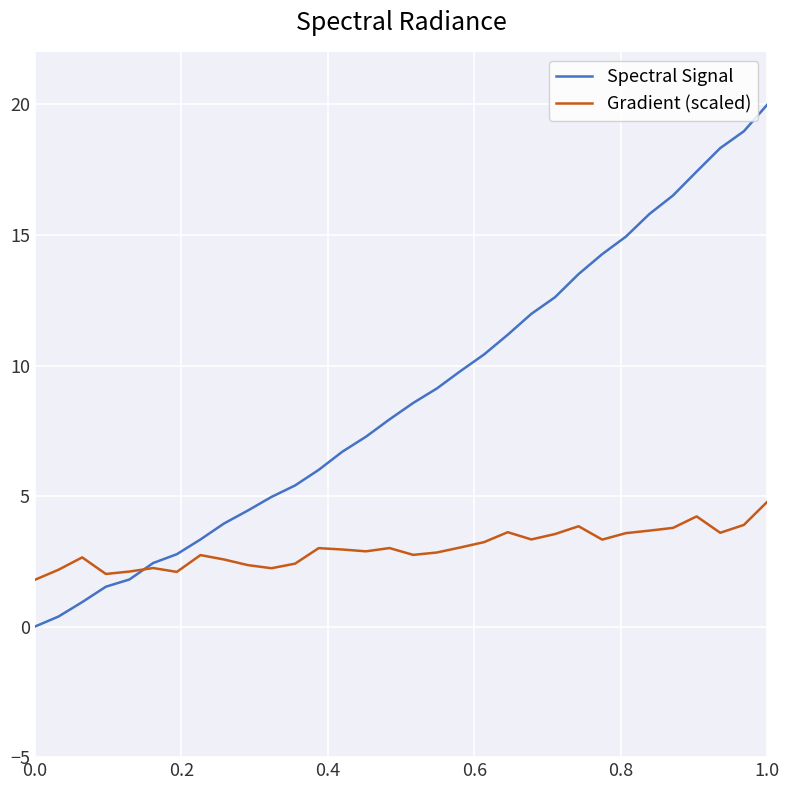

True or false: Spectral Signal and Gradient (scaled) cross at least once.

True